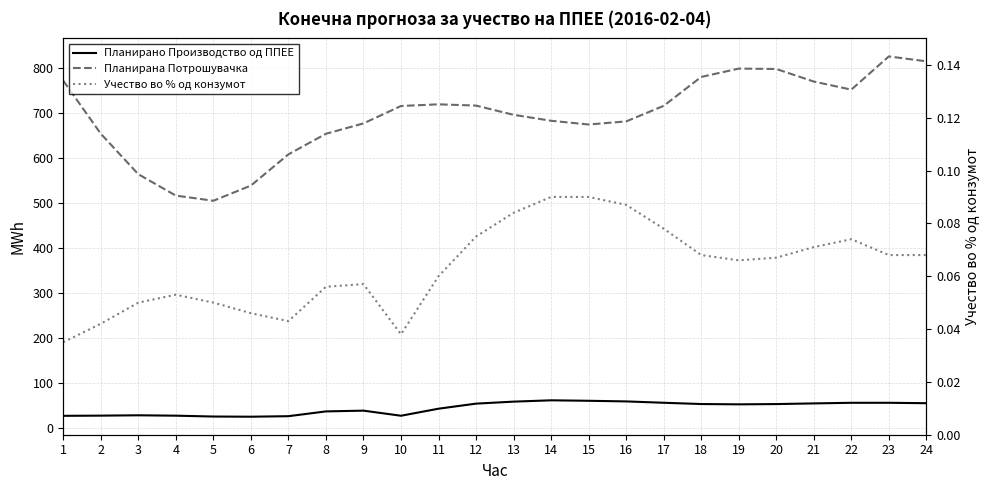

What is the greatest value displayed?

825.2